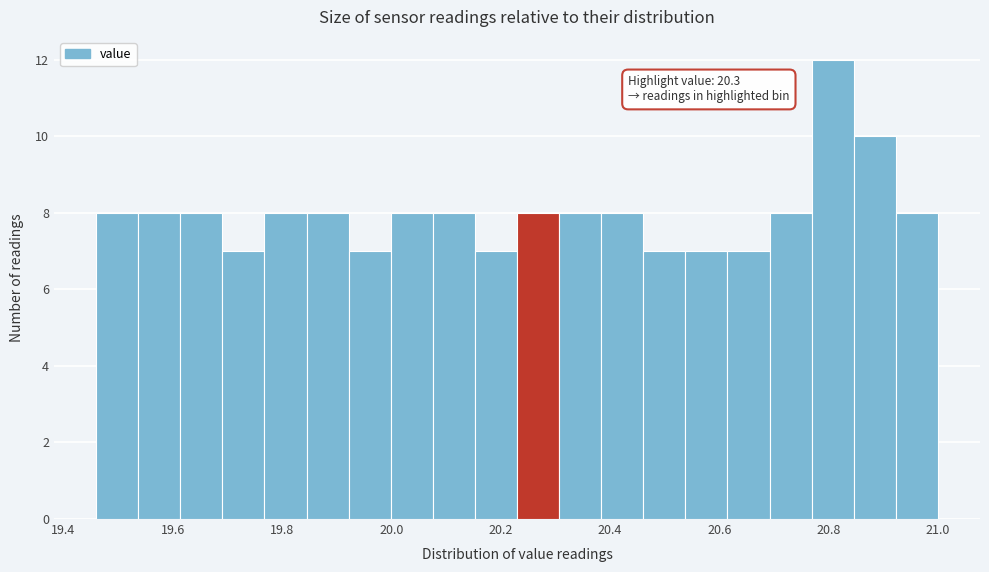

Read against the x-axis, roughly where is the centre of the tallest bar?

20.80